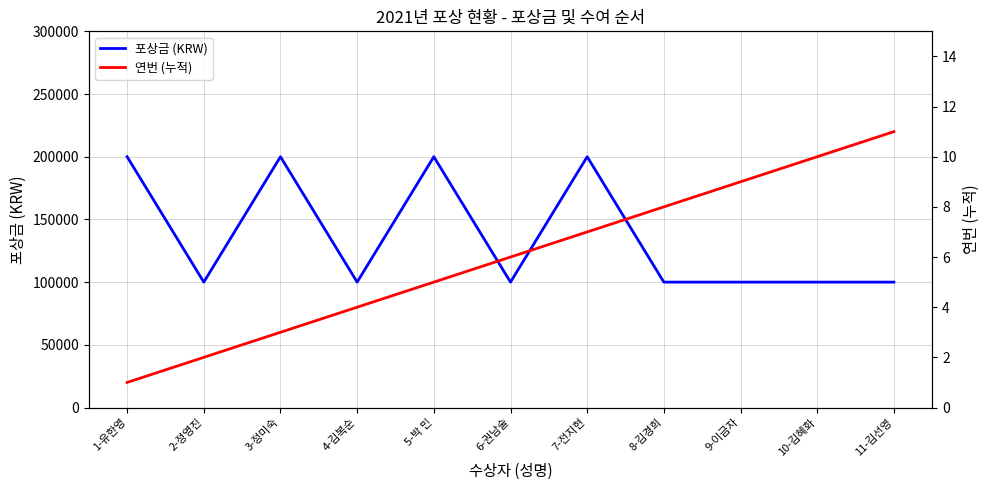

What is the total value across all series at 5-박 민?

200005